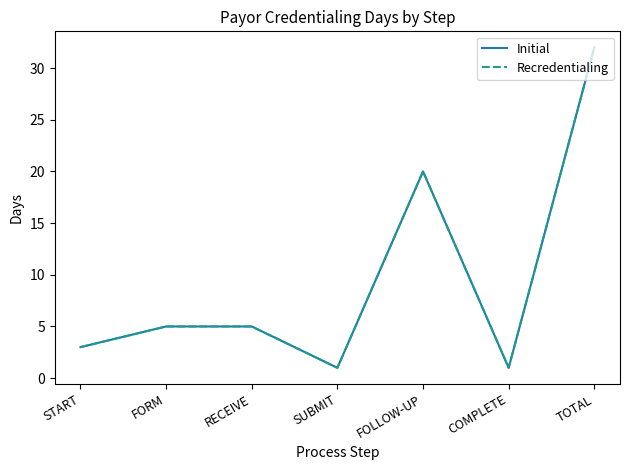

True or false: Recredentialing has more than 2 interior local peaks.

False